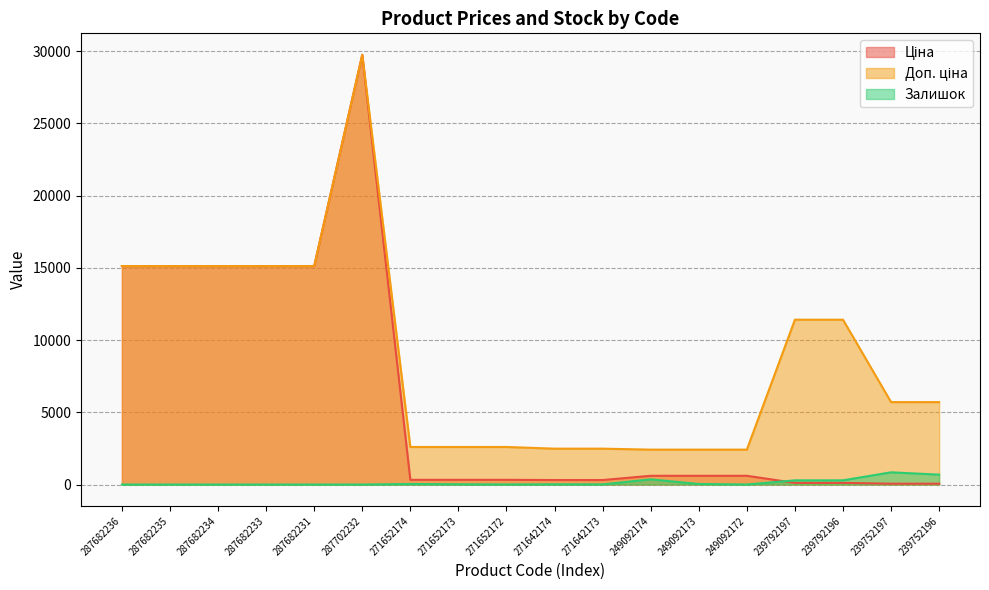

Reading left to right, list all the values displayed in this chart.

Ціна: 15120.0	15120.0	15120.0	15120.0	15120.0	29747.2	324.8	324.8	324.8	310.3	310.3	603.7	603.7	603.7	114.1	114.1	57.0	57.0
Доп. ціна: 15120.0	15120.0	15120.0	15120.0	15120.0	29747.2	2598.3	2598.3	2598.3	2482.4	2482.4	2414.8	2414.8	2414.8	11410.0	11410.0	5705.0	5705.0
Залишок: 0.0	0.0	0.0	0.0	0.0	0.0	37.0	15.0	4.0	14.0	10.0	358.0	38.0	1.0	289.0	290.0	845.0	683.0